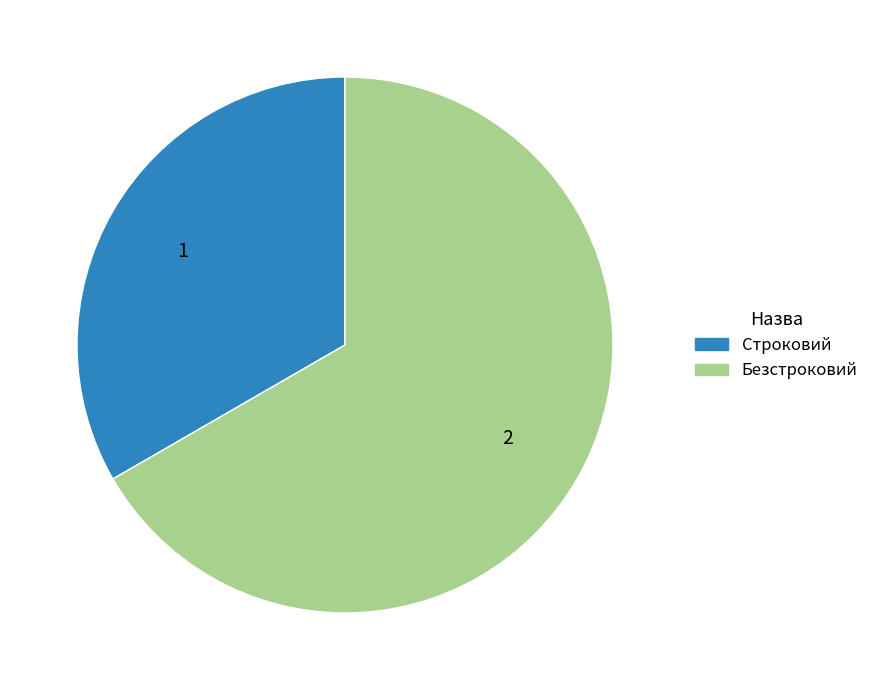

True or false: Безстроковий accounts for 75% of the total.

False